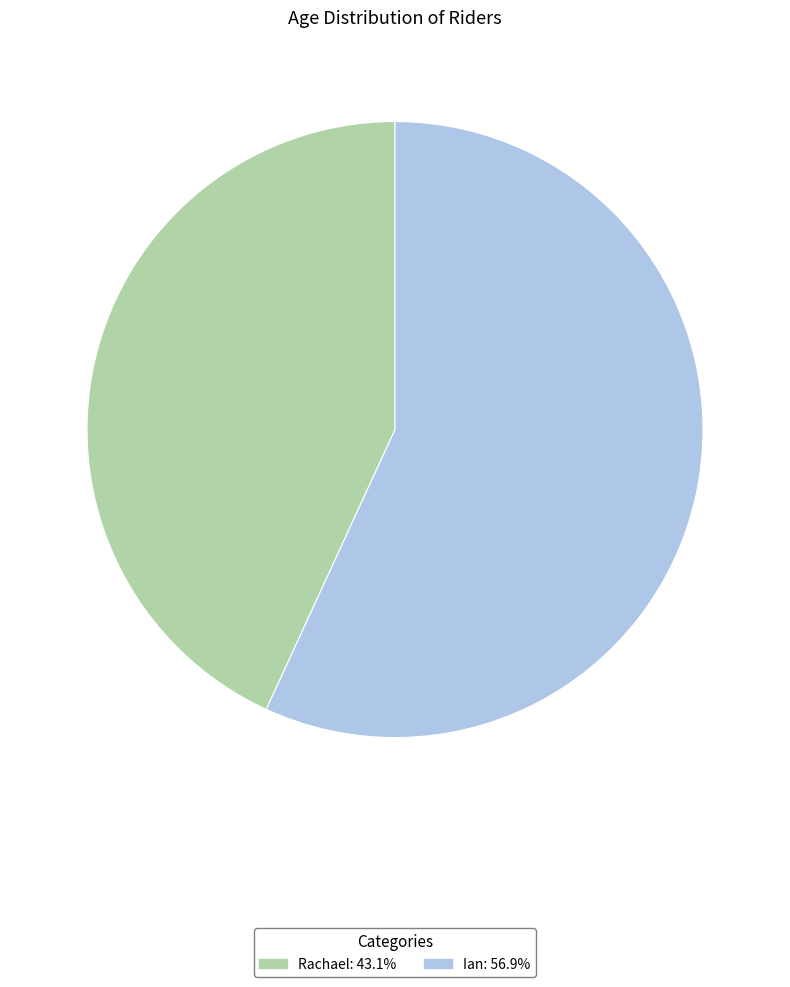

Does Rachael represent more than half of the total?

No